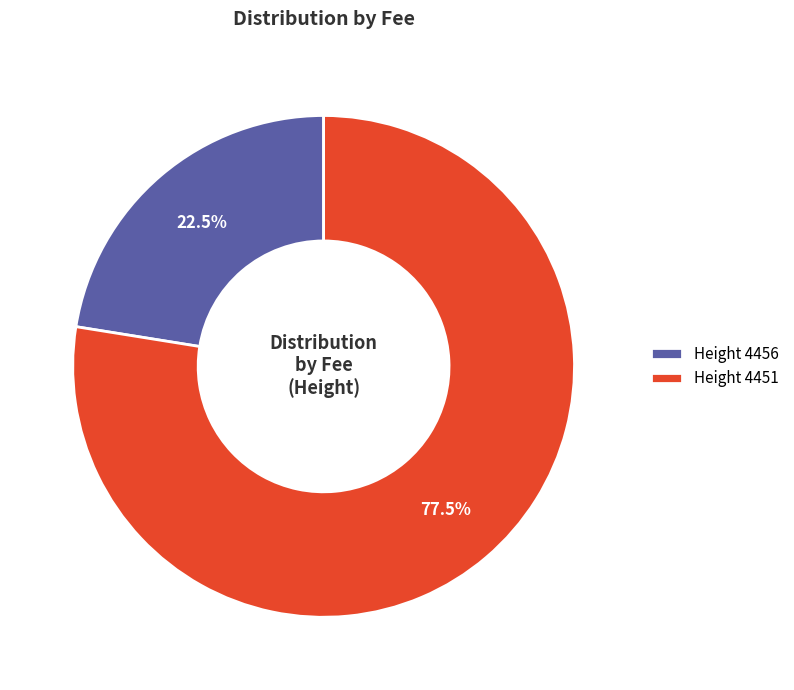

Count the number of slices in the pie.

2